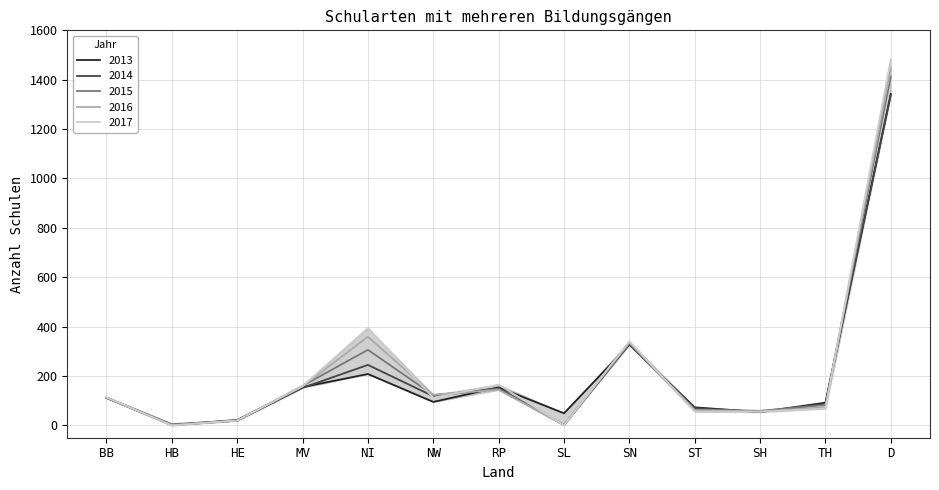

Which series has the largest range (max minus min)?

2017